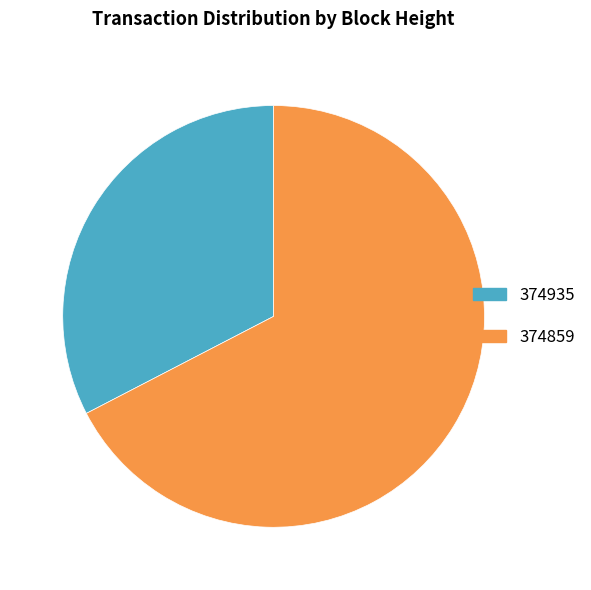

Which category has the biggest portion of the pie?

374859